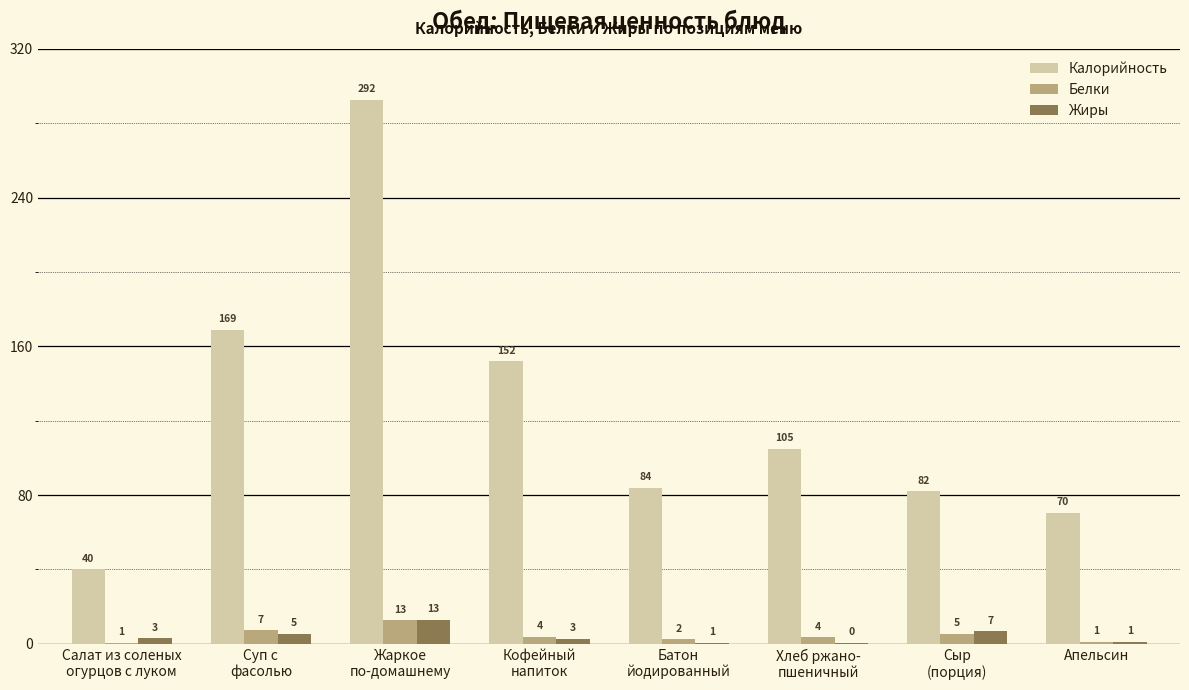

Where is Белки nearest to the value 6?

Сыр
(порция)